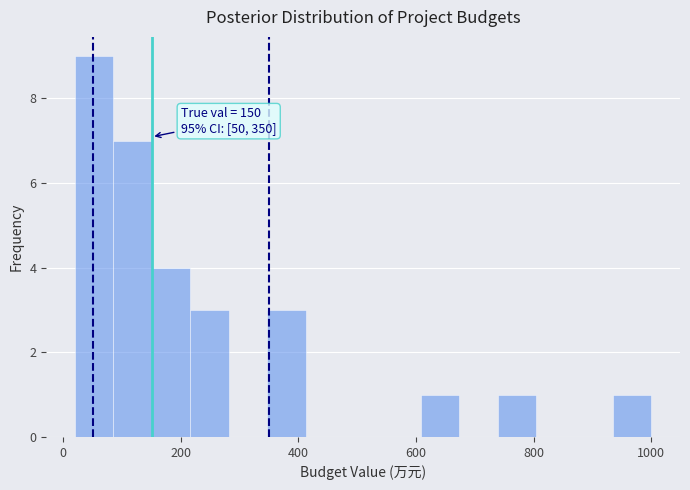

Around what value on the x-axis is the tallest bar? Give the approximate position of its centre, as read against the axis.

60